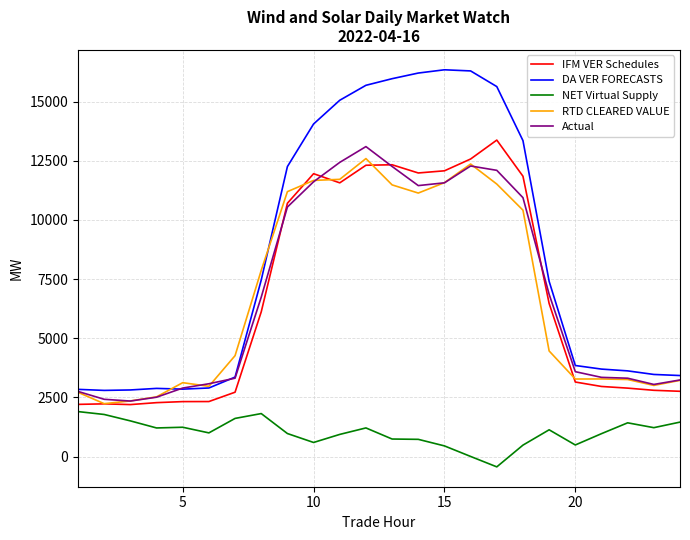

True or false: NET Virtual Supply and RTD CLEARED VALUE intersect in this chart.

False